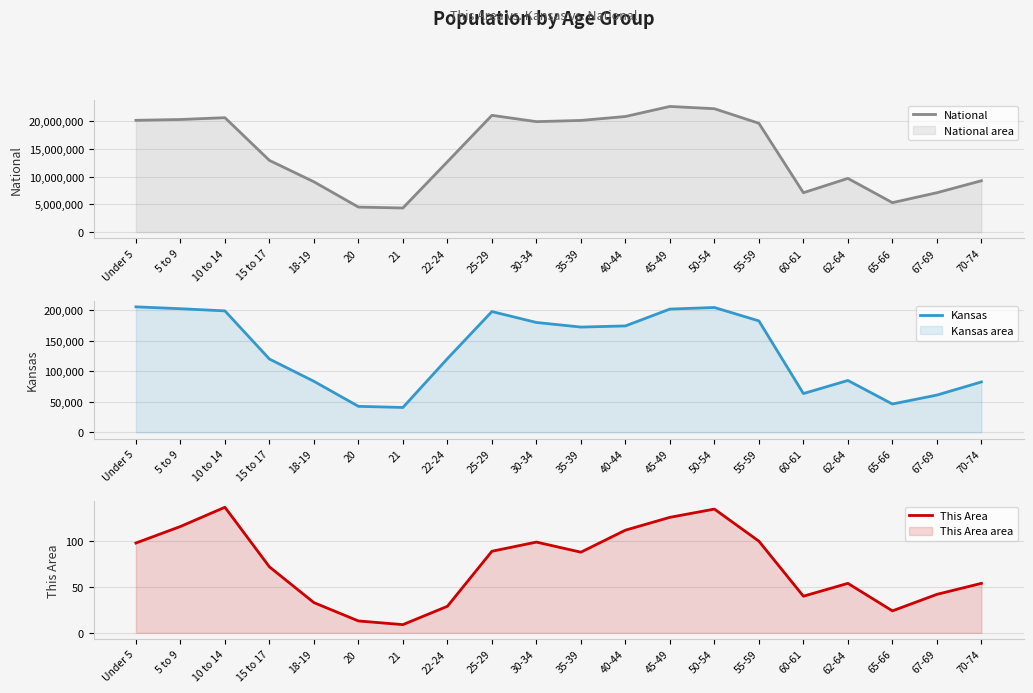

At which label does This Area first exceed 88?

Under 5